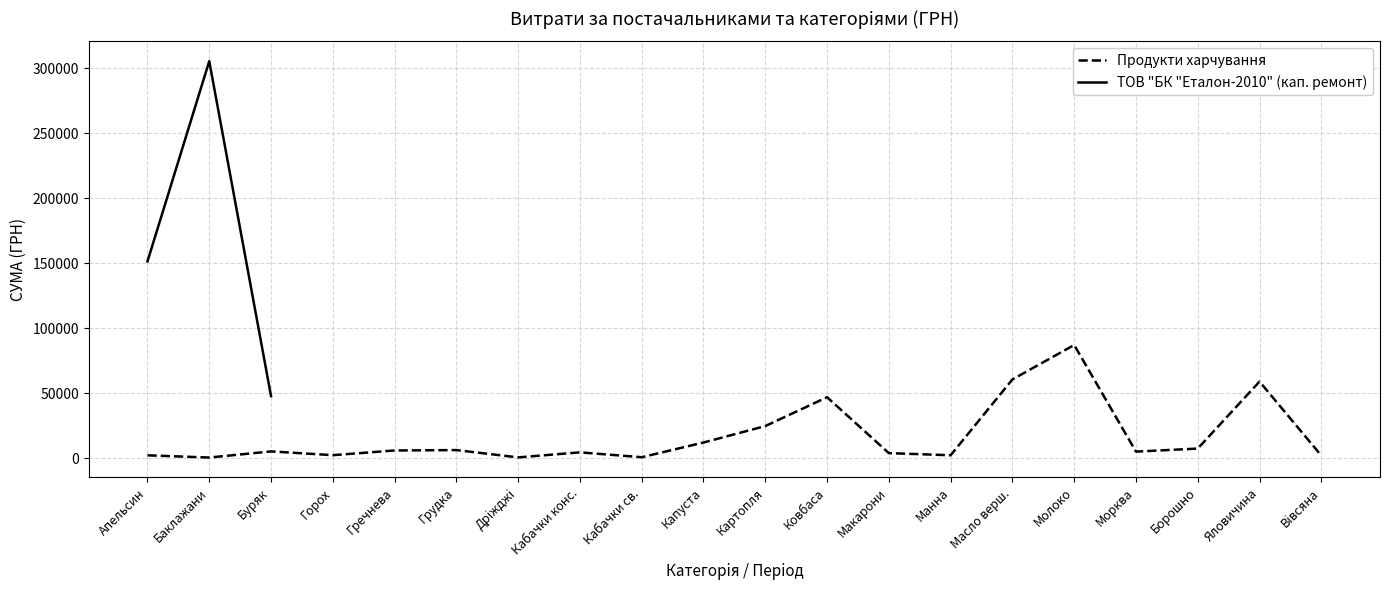

The chart shows a value of 93940.8 at Баклажани. True or false?

False